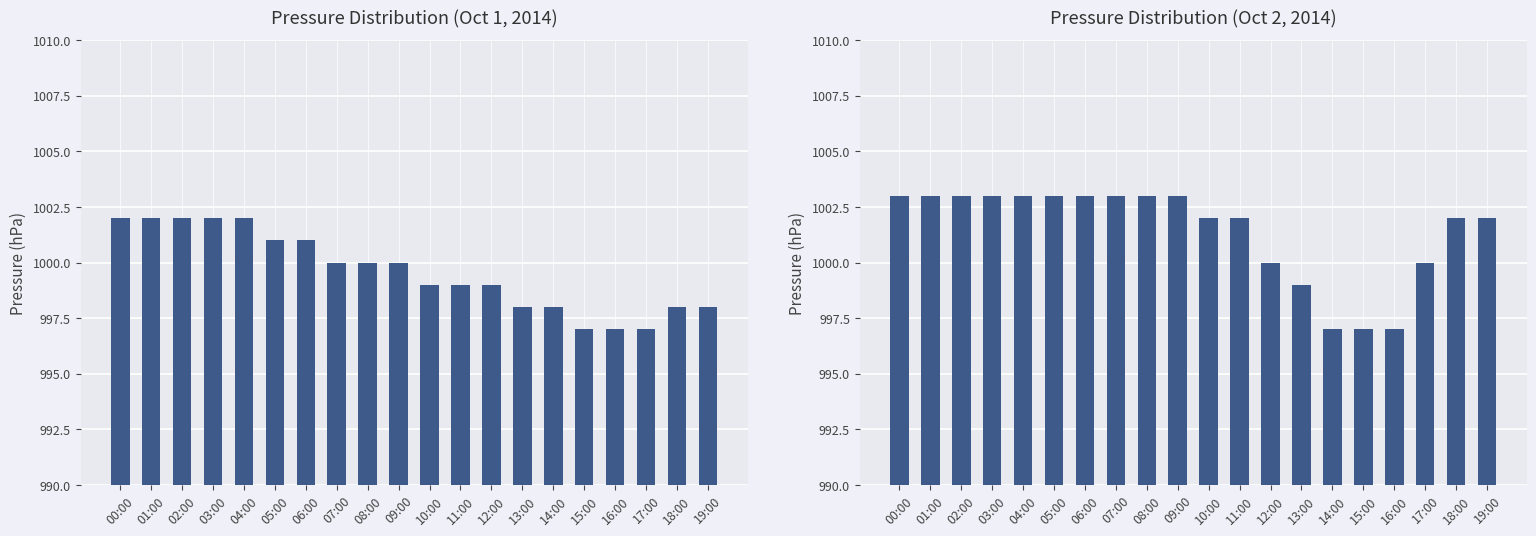

What is the sum of the values at 01:00 and 15:00?

2000